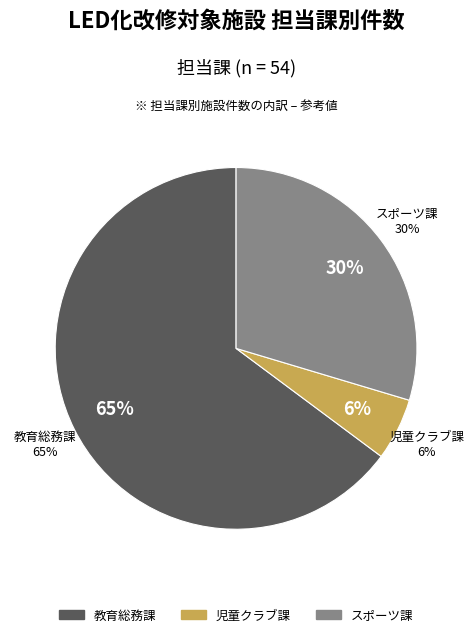

Is it true that 児童クラブ課 is 1% of the pie?

False